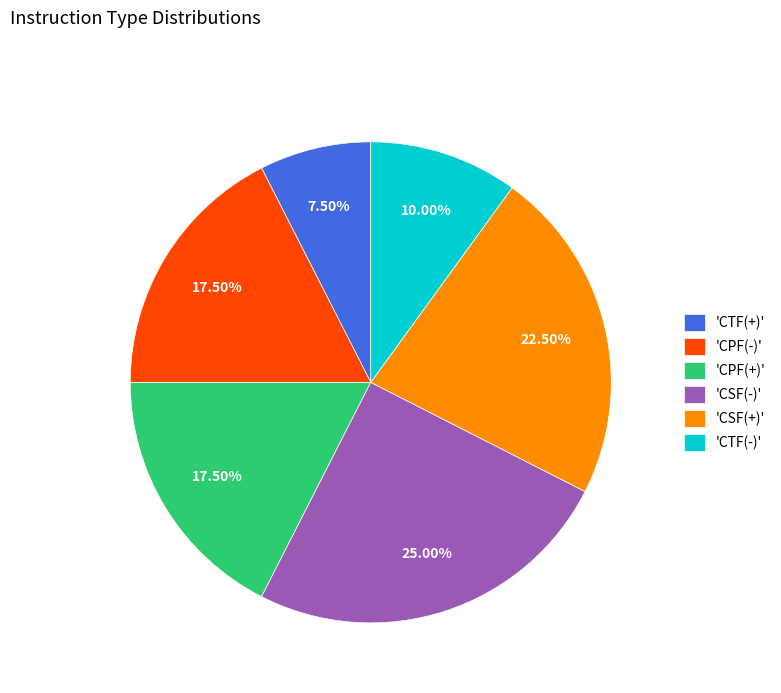

How many segments does this pie chart have?

6